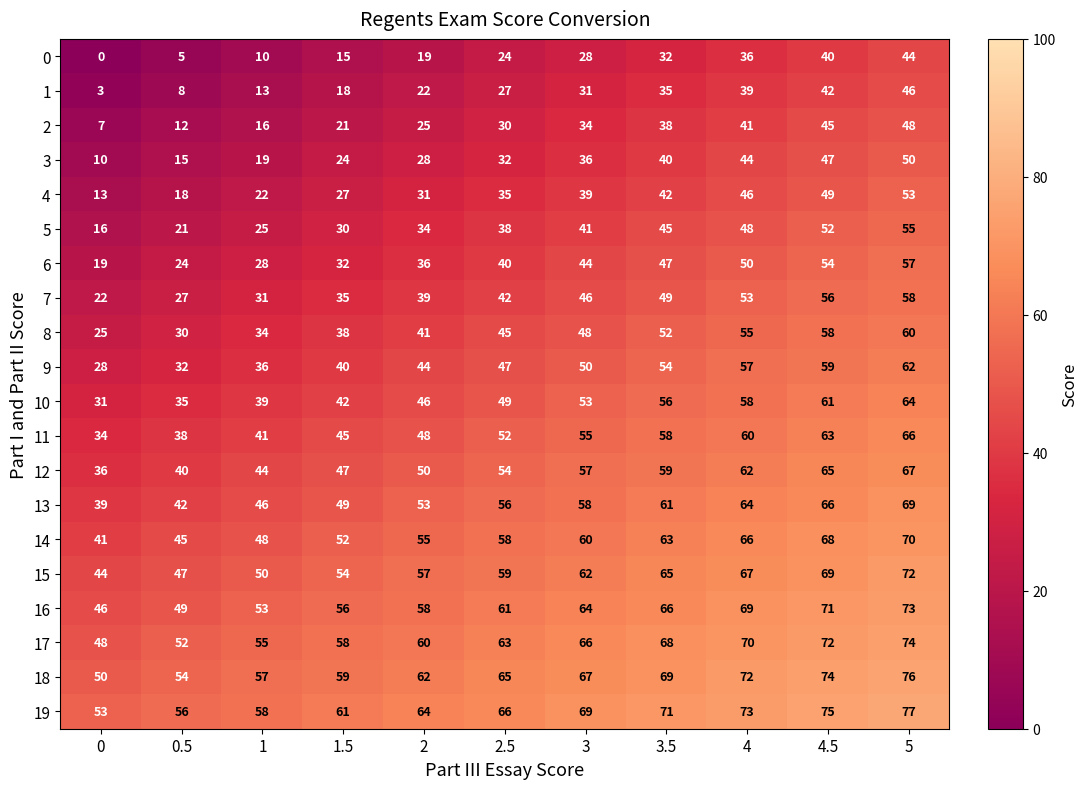

What is the maximum value for 12?

67